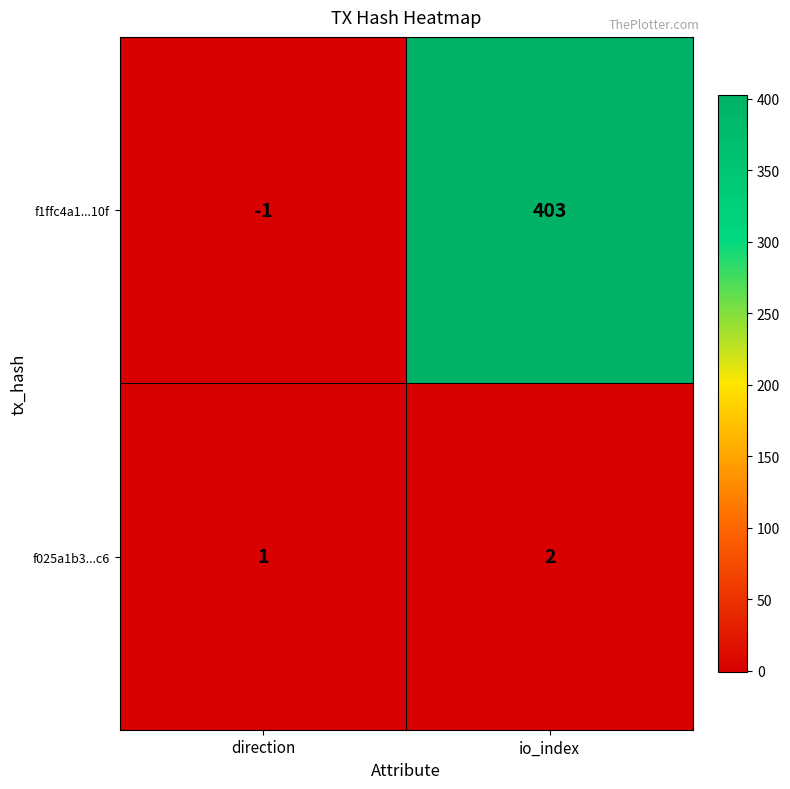

The value of f1ffc4a1...10f at io_index is 164. True or false?

False